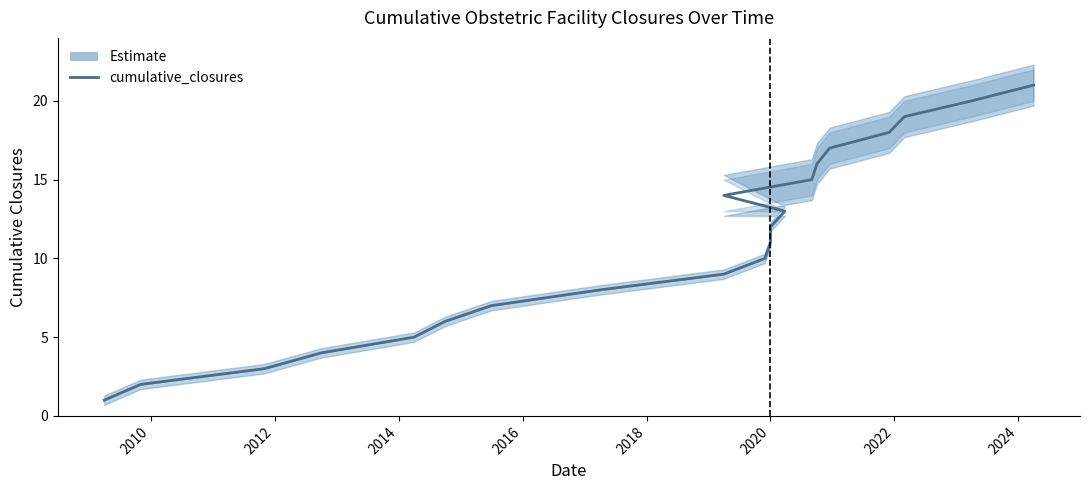

Reading right to left, extract all data points from this chart.

21	20	19	18	17	16	15	14	13	12	11	10	9	8	7	6	5	4	3	2	1